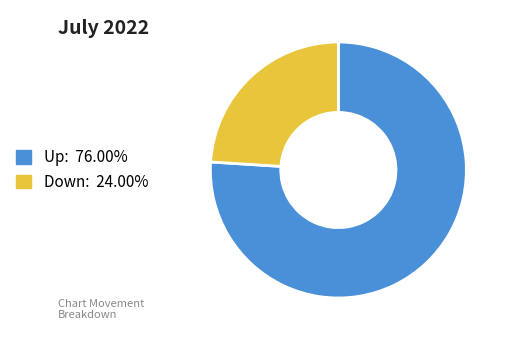

Does any single category account for the majority?

Yes